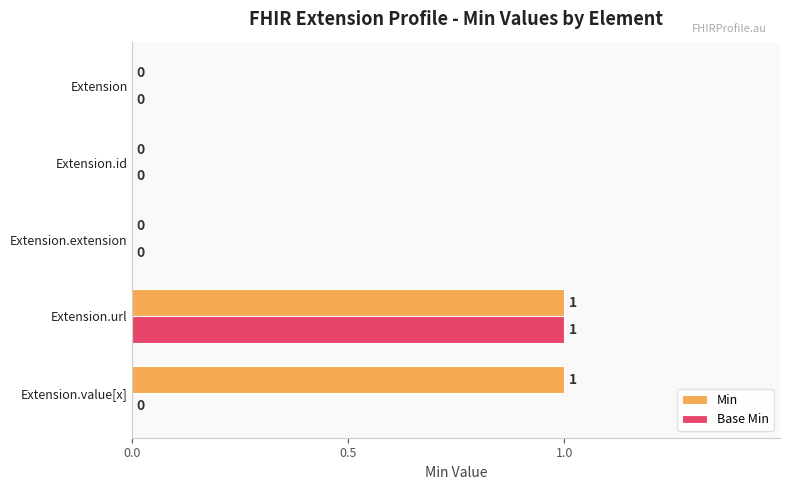

How many categories are shown in the chart?

5